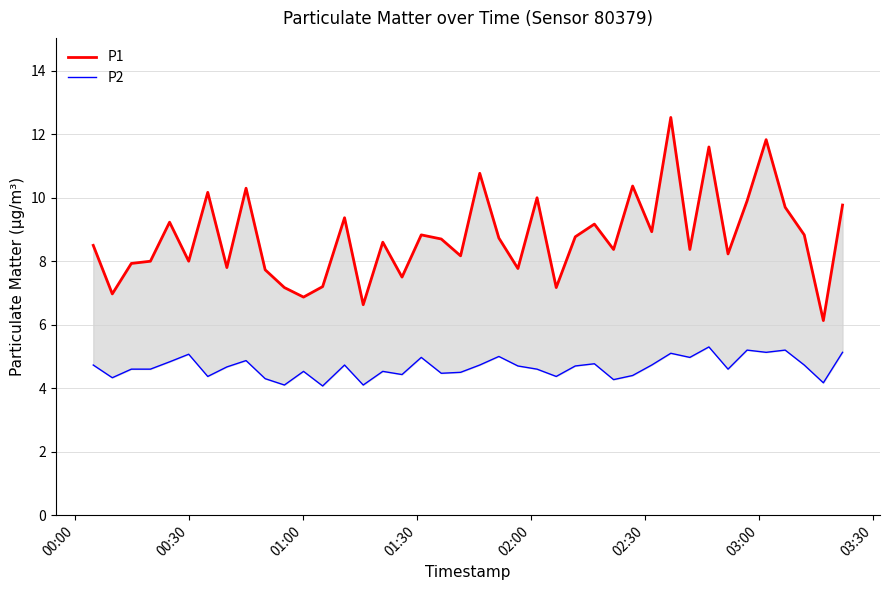

What is the sum of all P1 values?

350.6